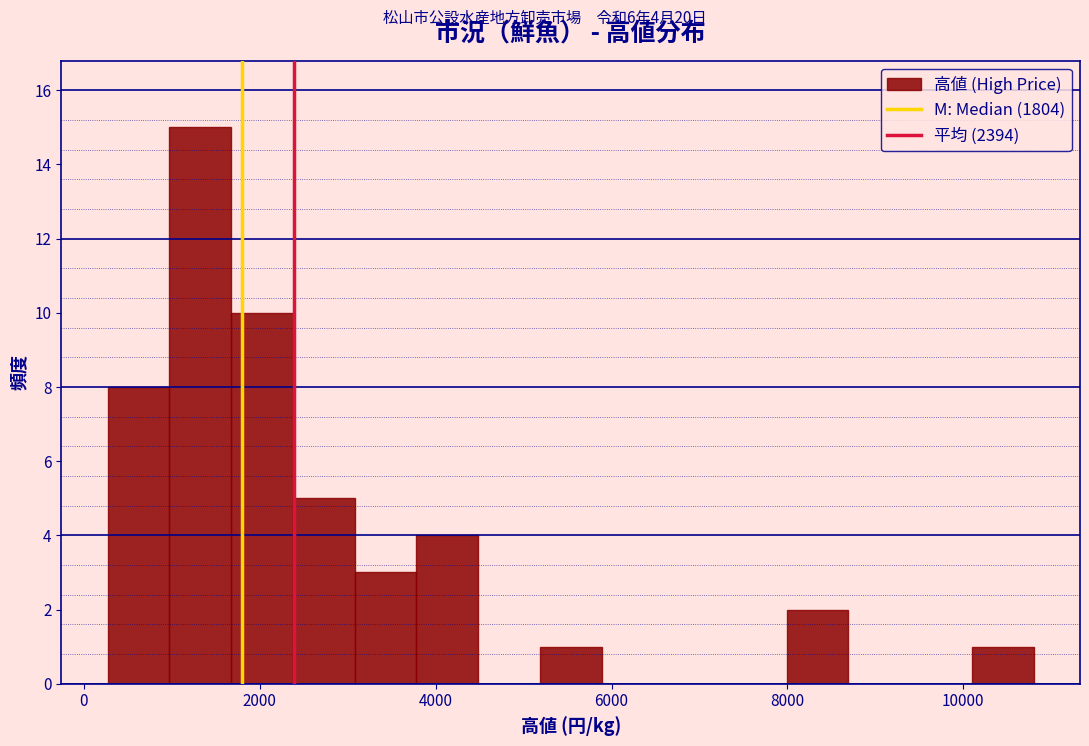

Read against the x-axis, roughly where is the centre of the tallest bar?

1400